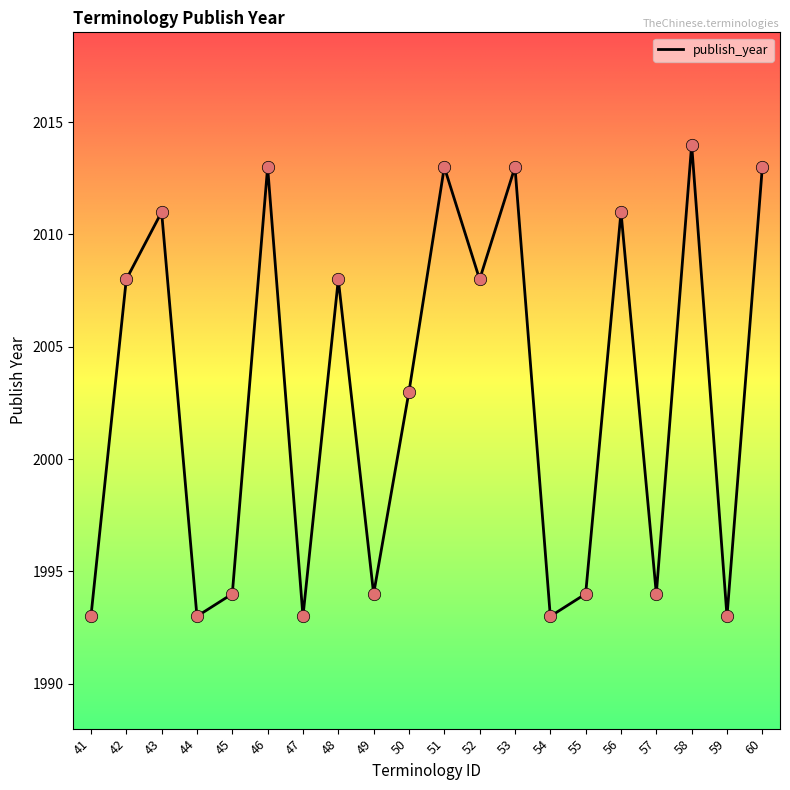

Between 53 and 41, which is larger?

53